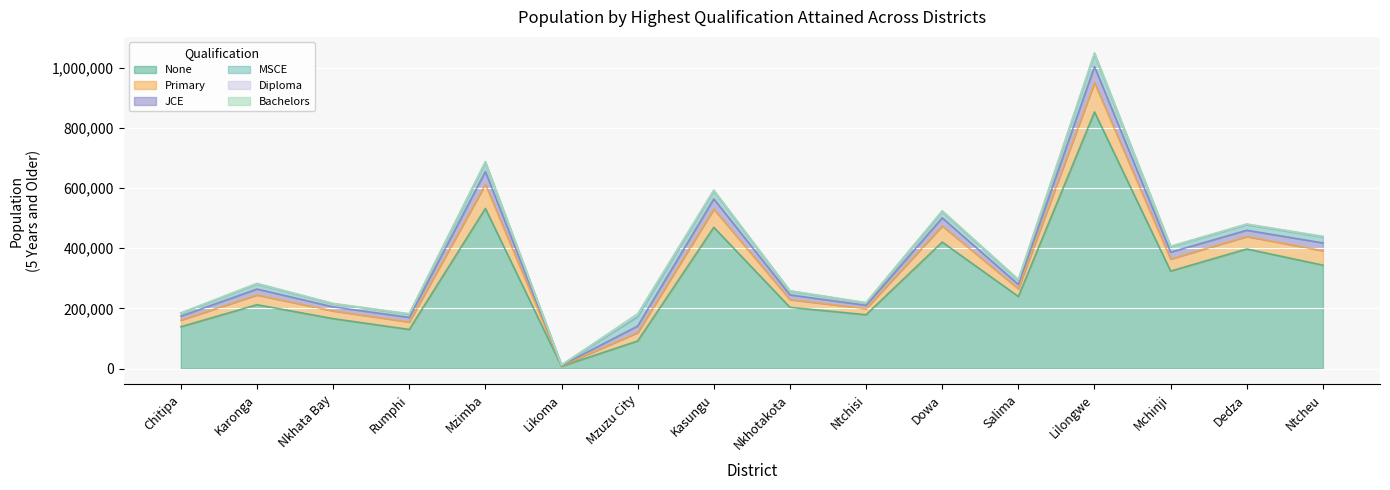

At which label does MSCE reach its minimum?

Likoma